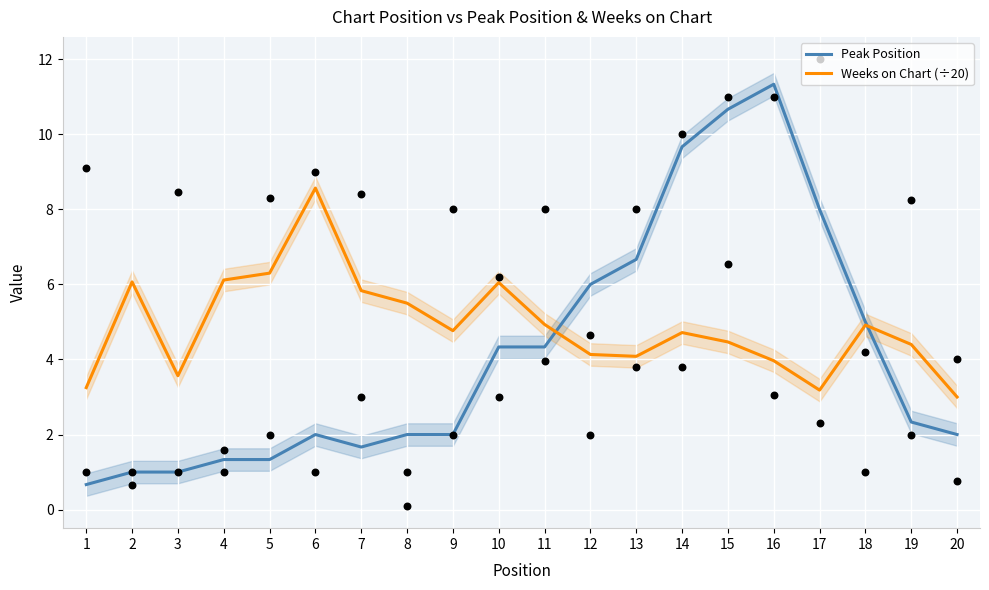

What are all the series names shown in the legend?

Peak Position, Weeks on Chart (÷20)